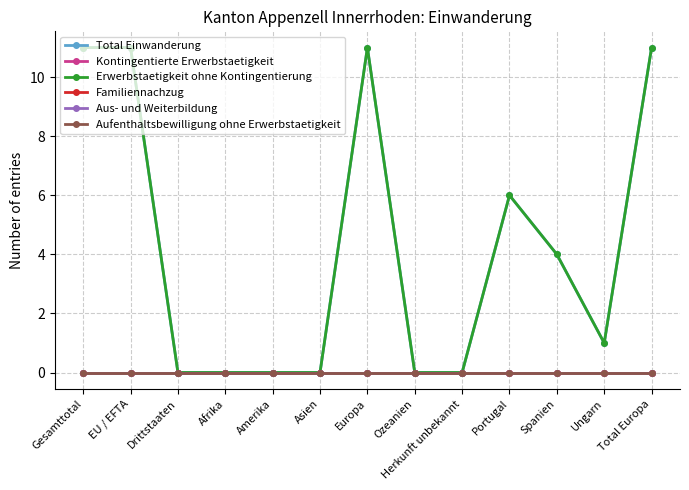

Rank the series at Ozeanien from lowest to highest value.

Total Einwanderung, Kontingentierte Erwerbstaetigkeit, Erwerbstaetigkeit ohne Kontingentierung, Familiennachzug, Aus- und Weiterbildung, Aufenthaltsbewilligung ohne Erwerbstaetigkeit